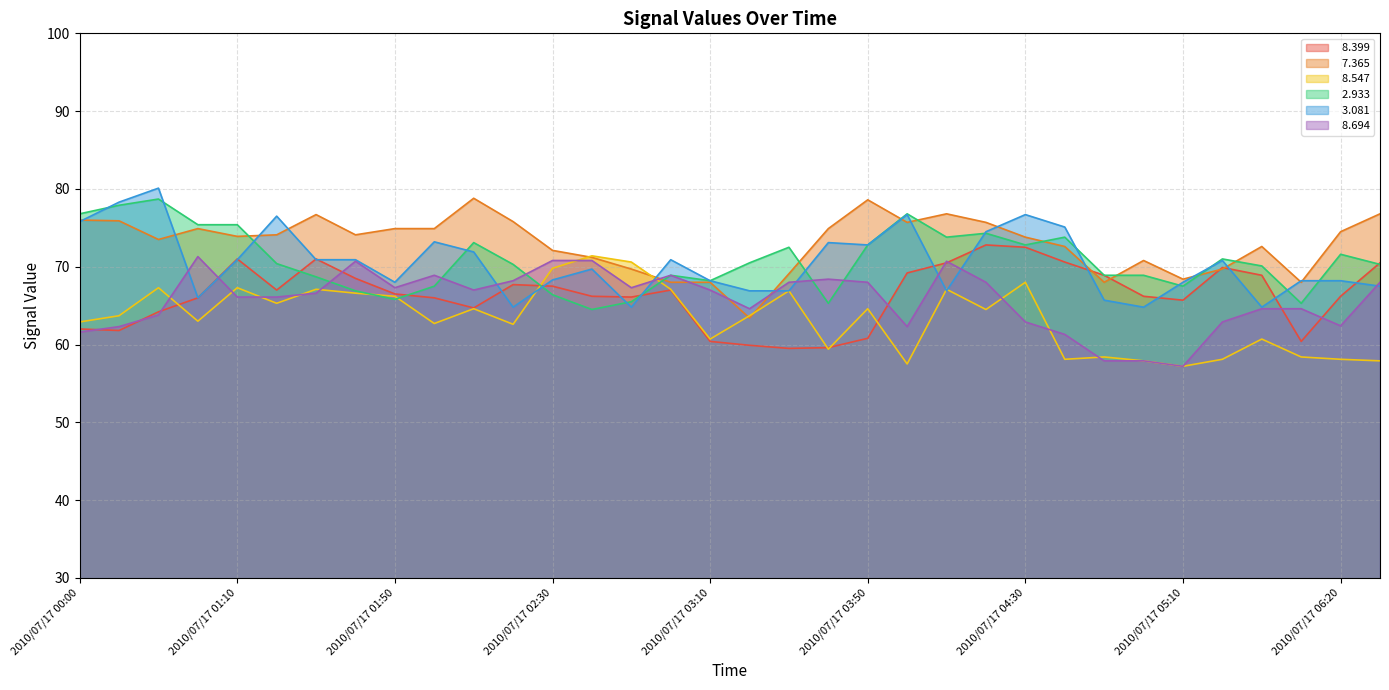

What is the lowest value of the   8.694 series?

57.2